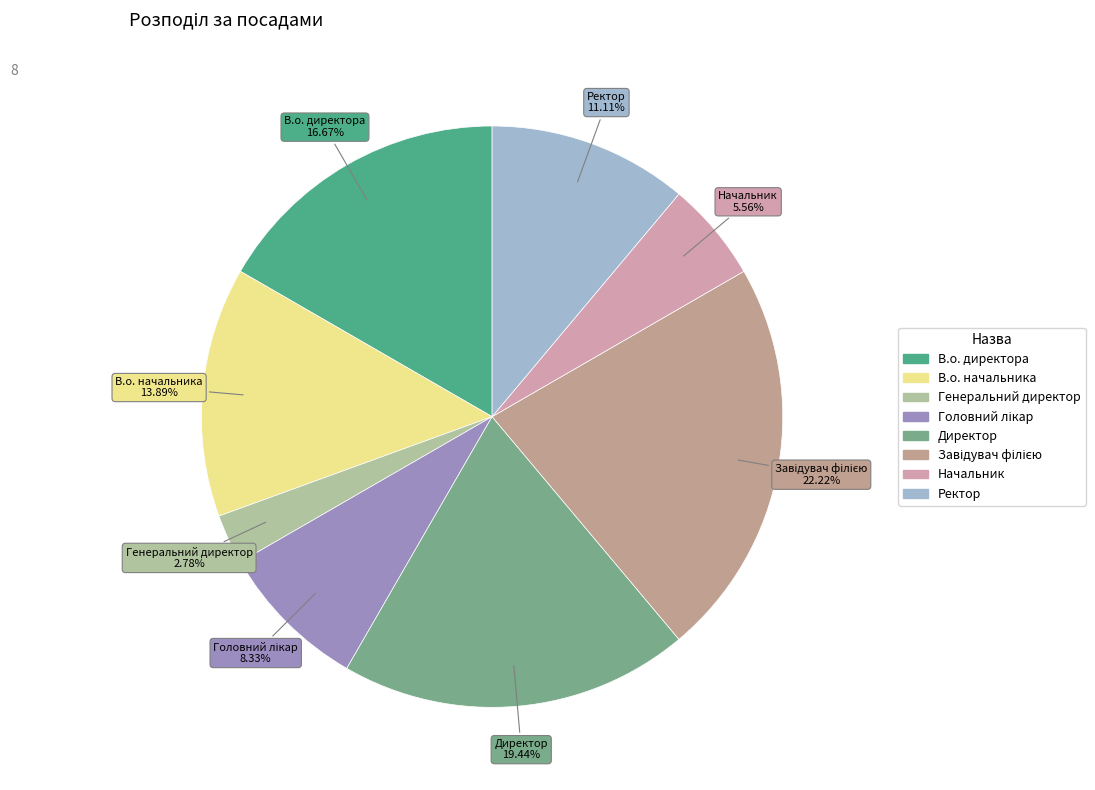

Between Директор and Ректор, which is larger?

Директор